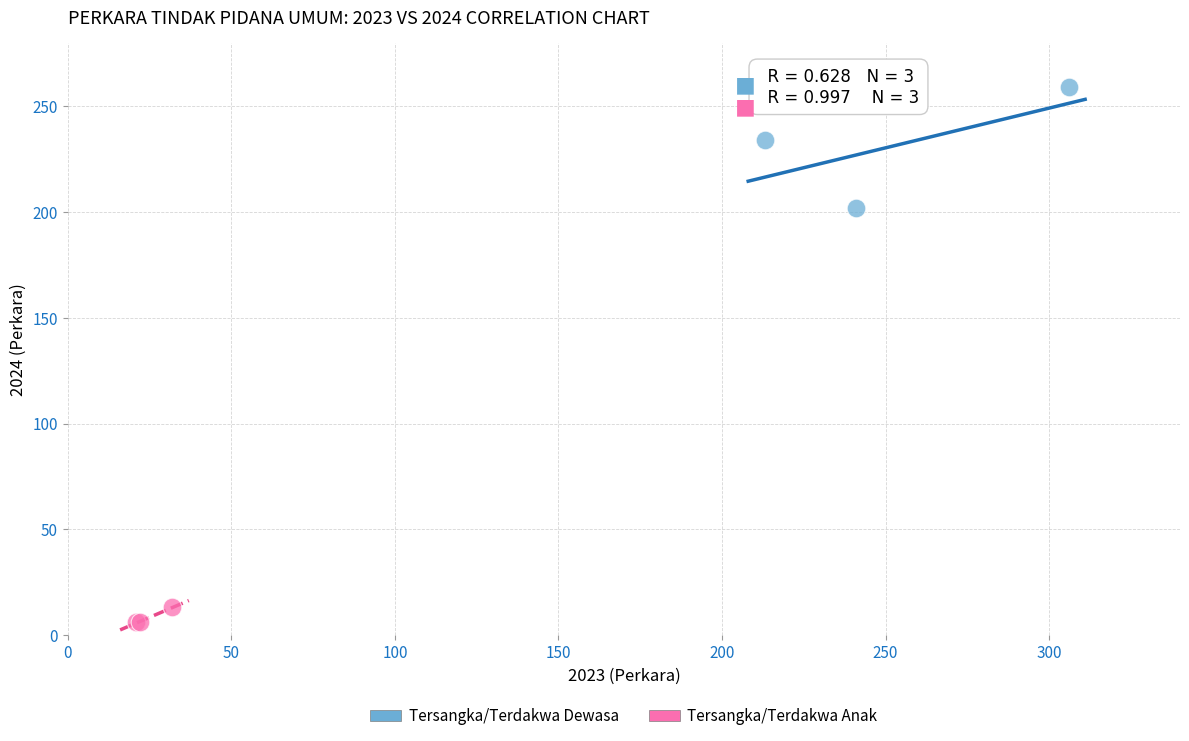

Which series reaches the maximum Y coordinate?

Tersangka/Terdakwa Dewasa